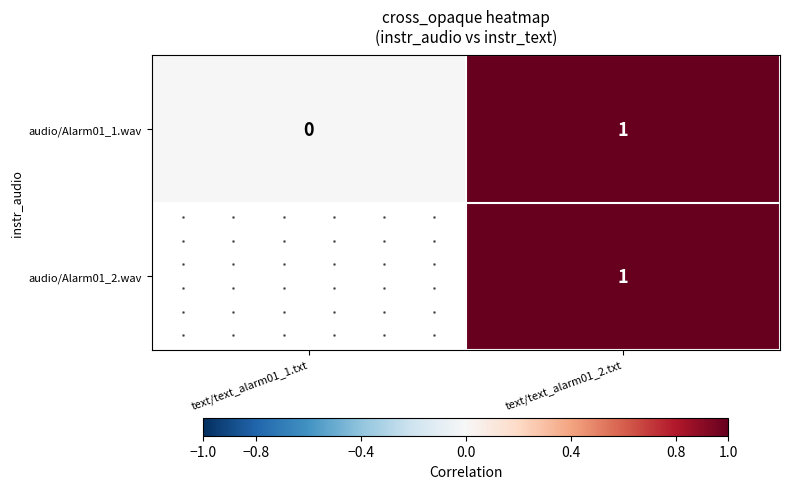

Is it true that audio/Alarm01_1.wav equals 1.0 at text/text_alarm01_2.txt?

True